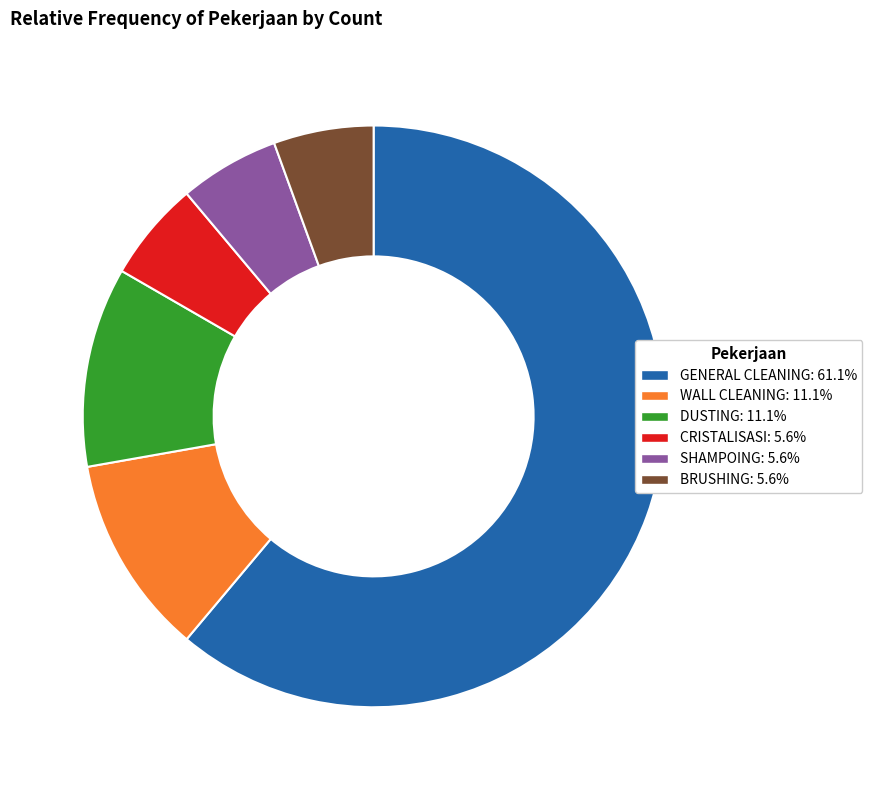

Approximately how many times larger is the value at BRUSHING compared to DUSTING?

0.5